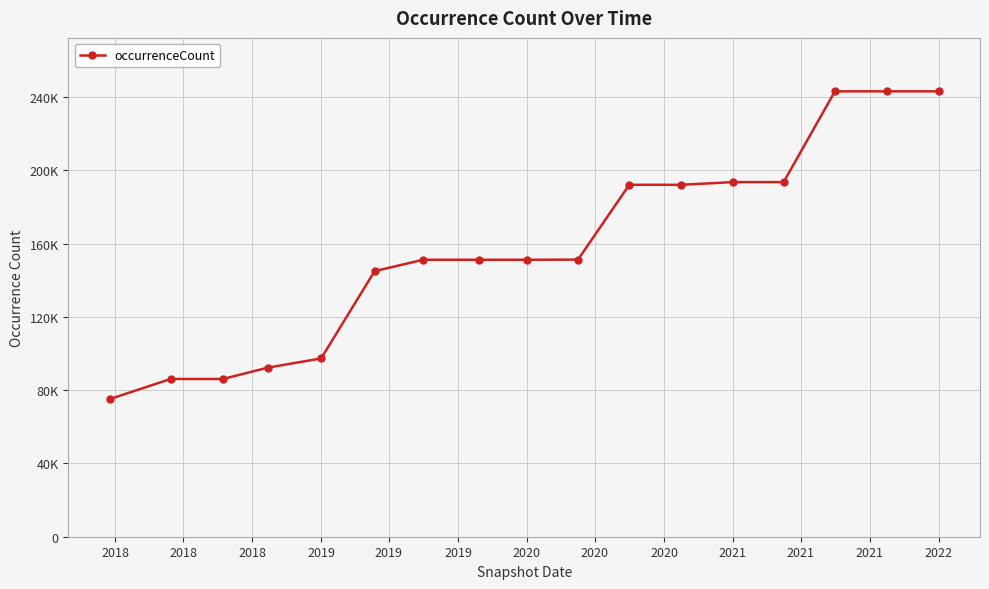

Does the chart have visible grid lines?

Yes